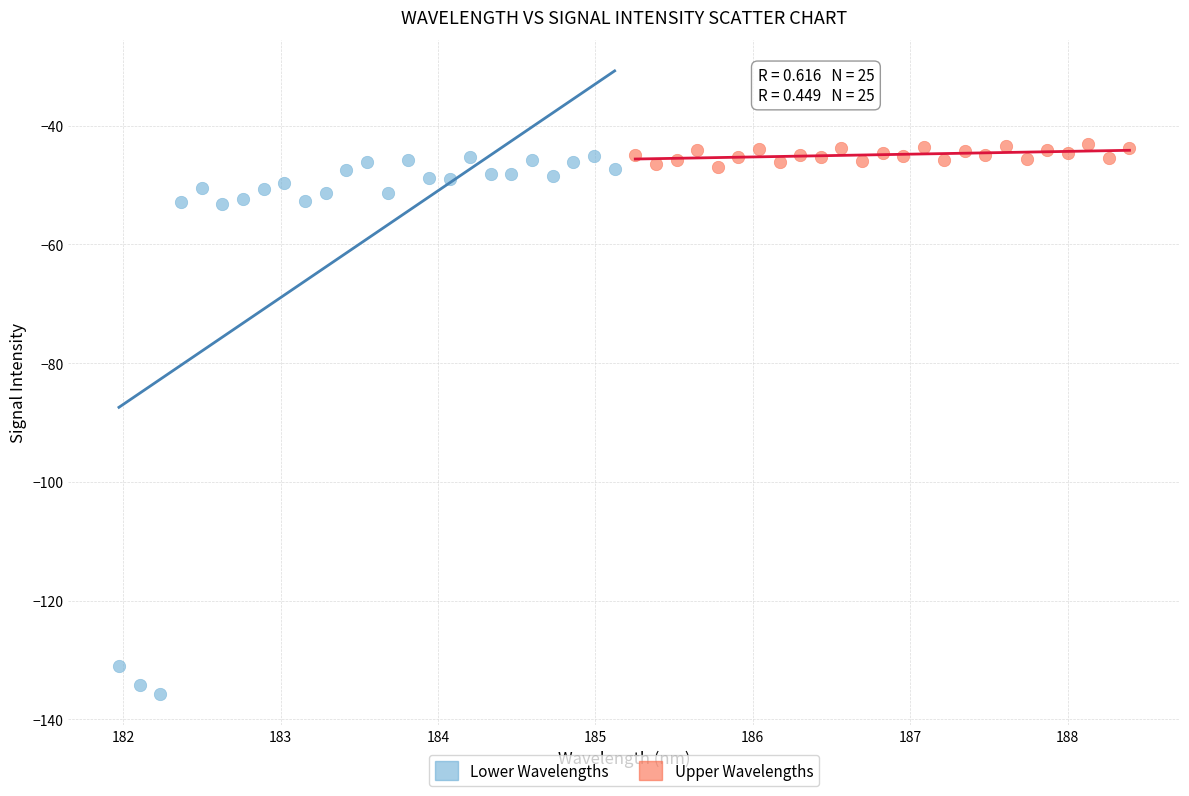

Which series reaches the minimum Y coordinate?

Lower Wavelengths